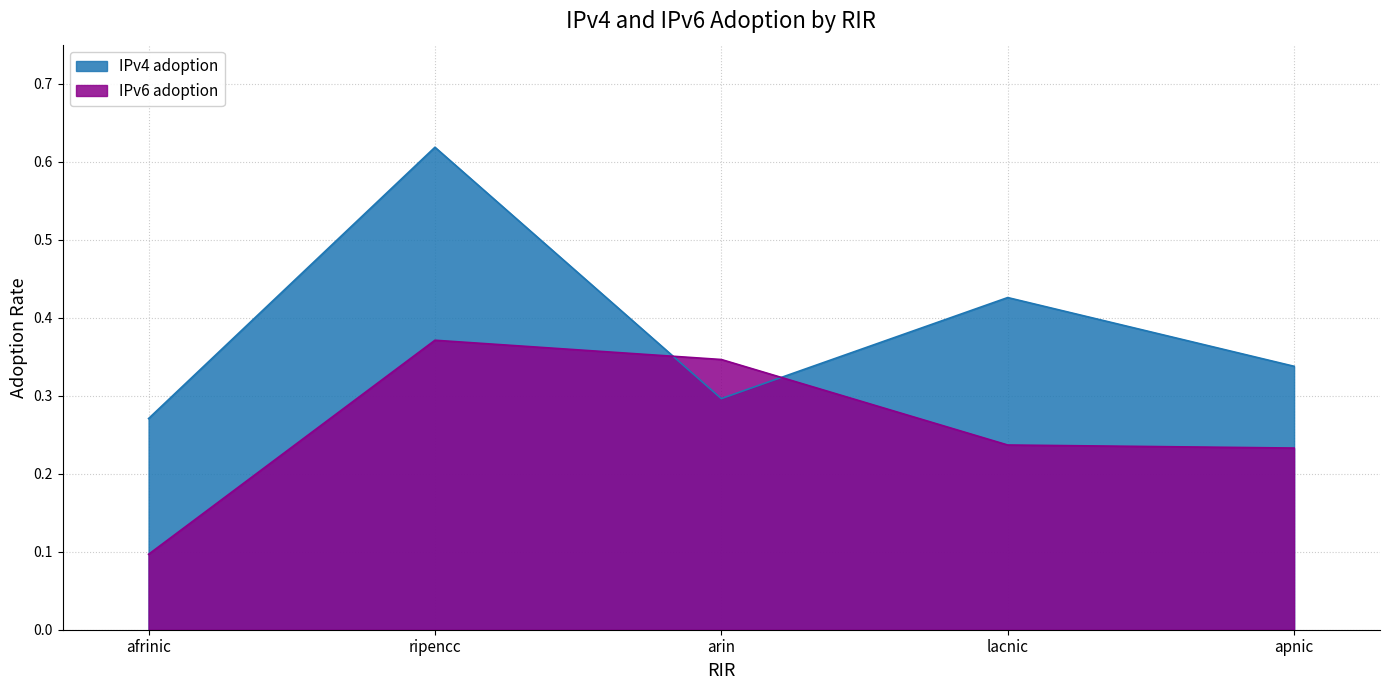

What is the total value across all series at arin?

0.6